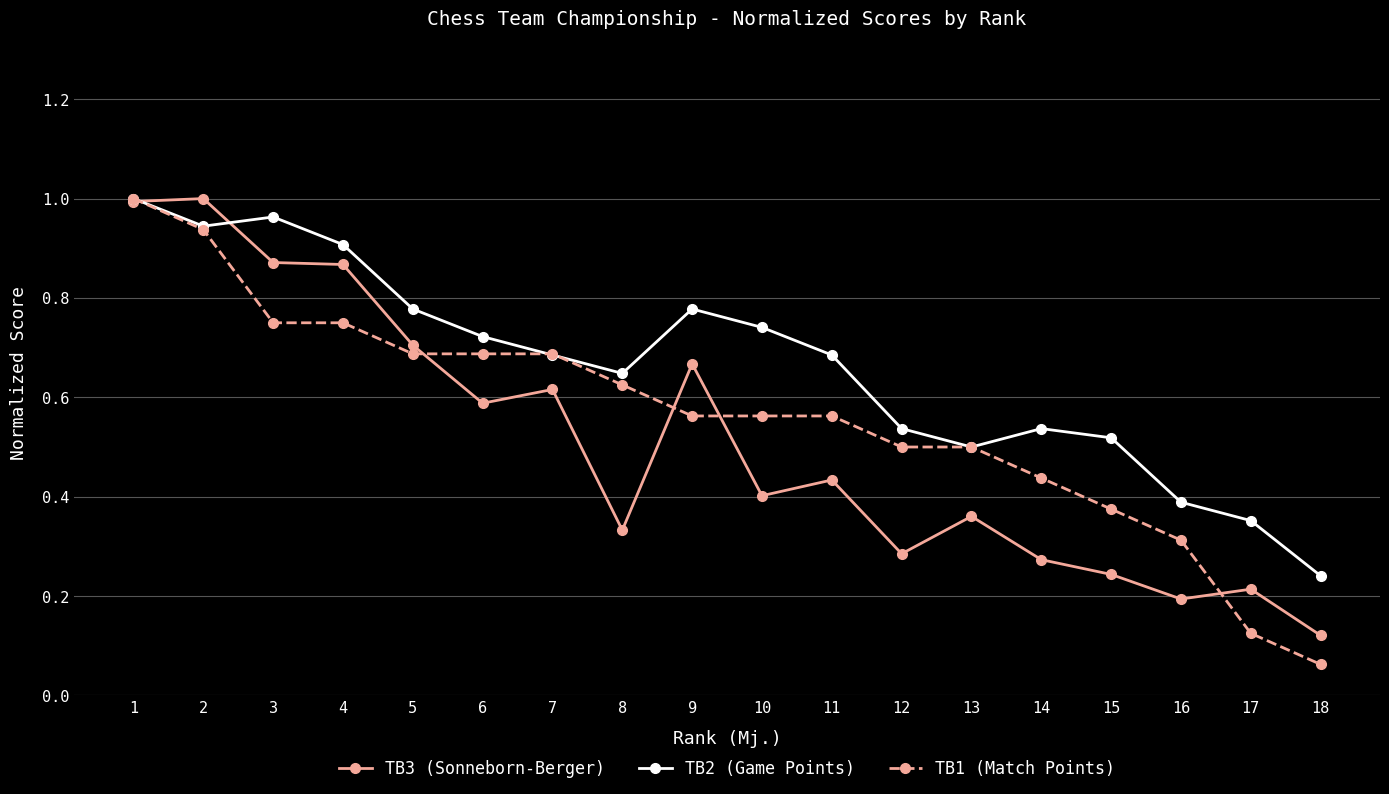

Is this an area chart (filled region under the line)?

No